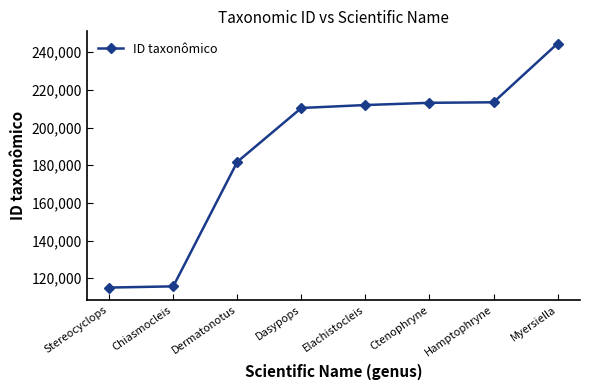

What is the maximum value shown in the chart?

244553